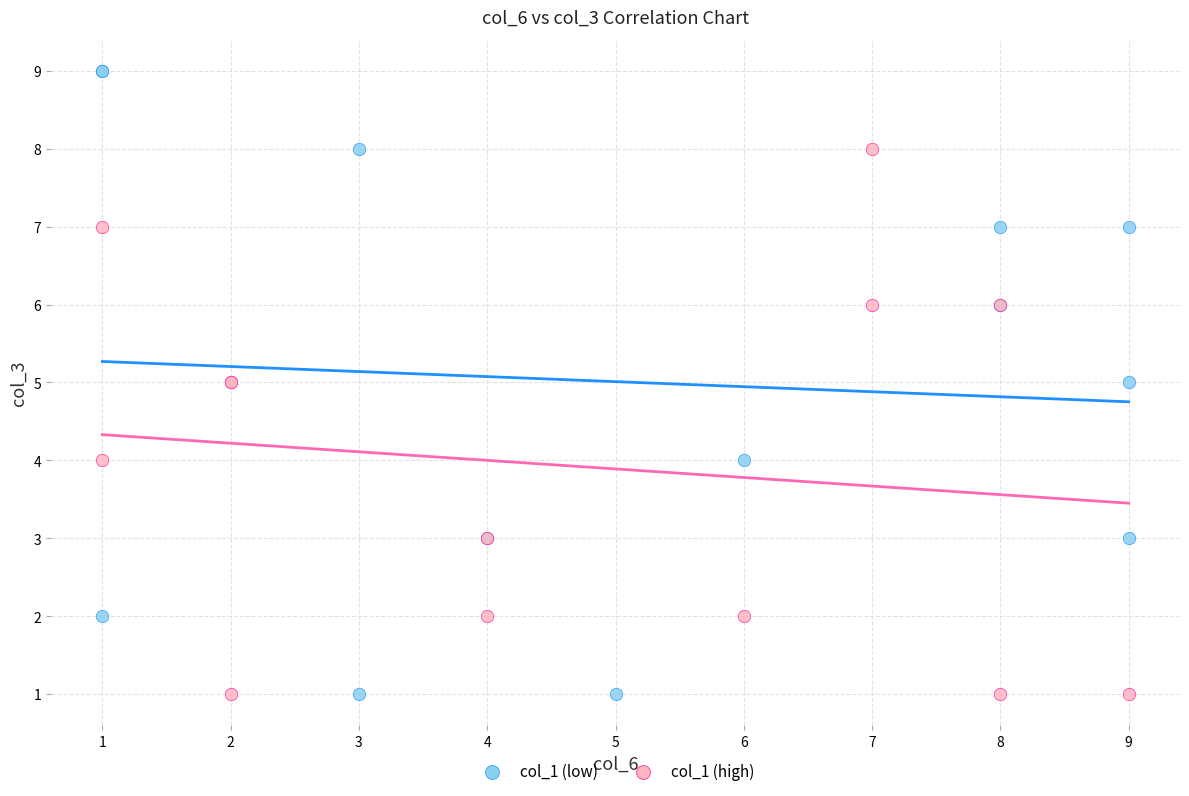

Which series contains the highest Y value?

col_1 (low)